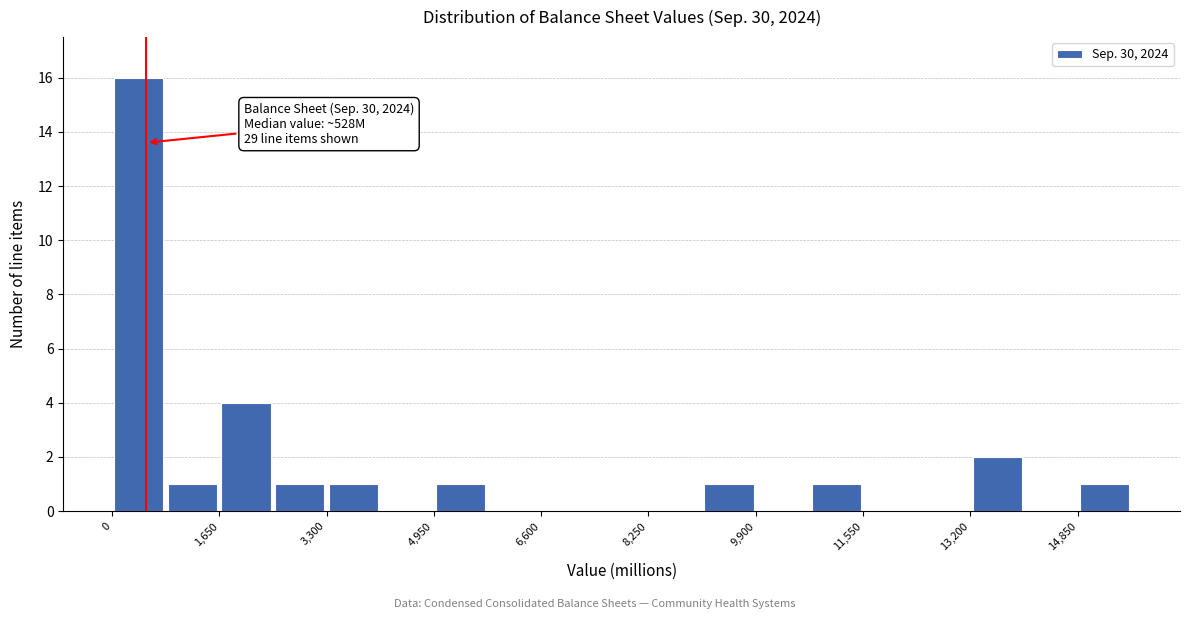

Which range on the x-axis has the tallest bar?

0 to 800